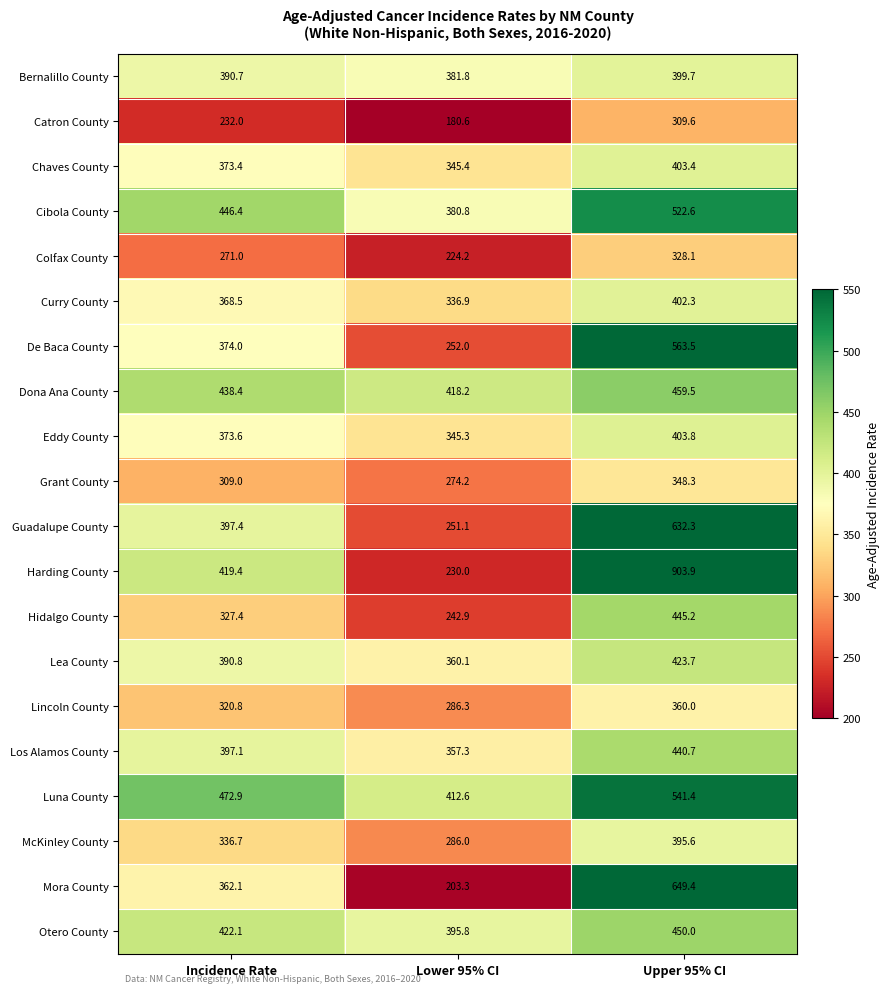

Which series has the largest range (max minus min)?

Harding County